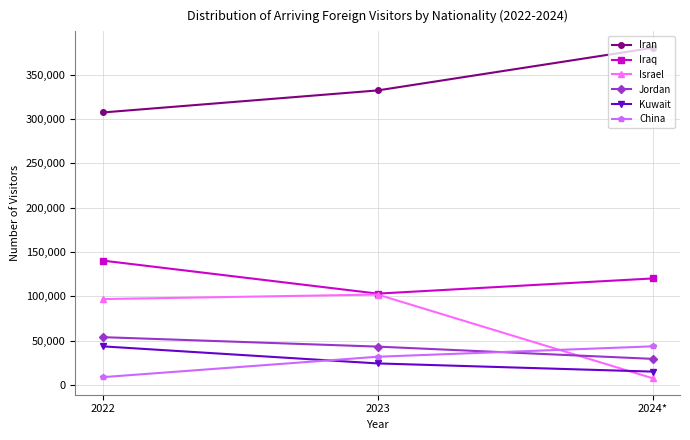

List the labels in order of Jordan value, largest first.

2022, 2023, 2024*